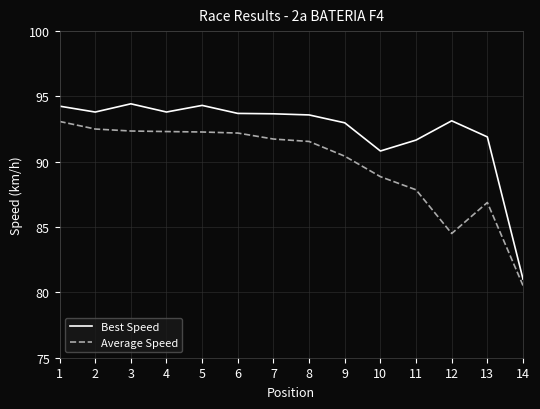

What are all the series names shown in the legend?

Best Speed, Average Speed